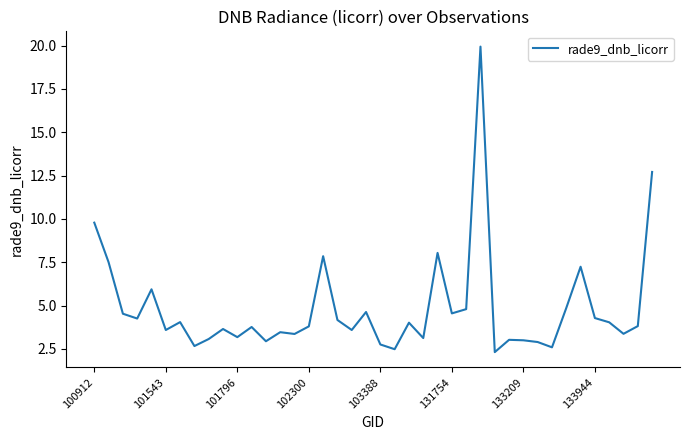

What is the minimum value shown in the chart?

2.3